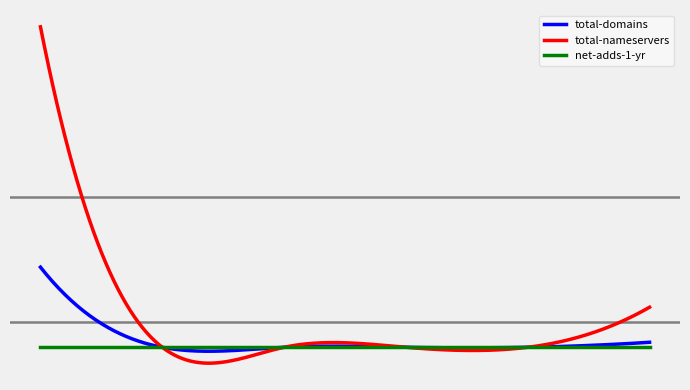

What is the value of the total-nameservers point at the 6th from the left?

8